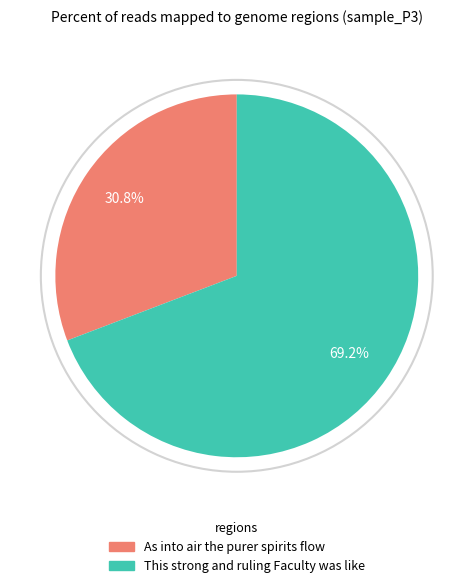

Which slice is the smallest?

As into air the purer spirits flow